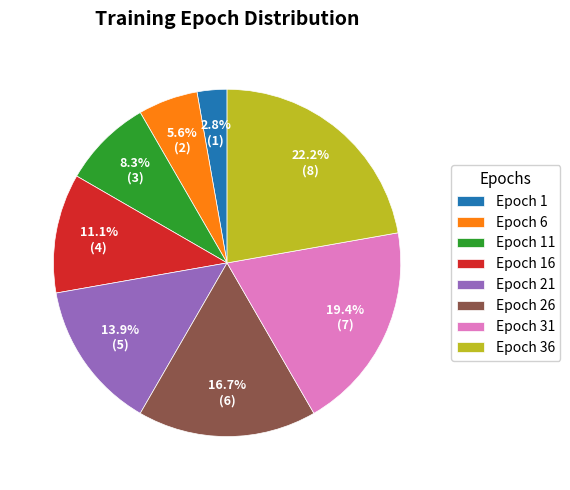

To the nearest percent, what is the combined percentage of Epoch 11 and Epoch 36?

31%